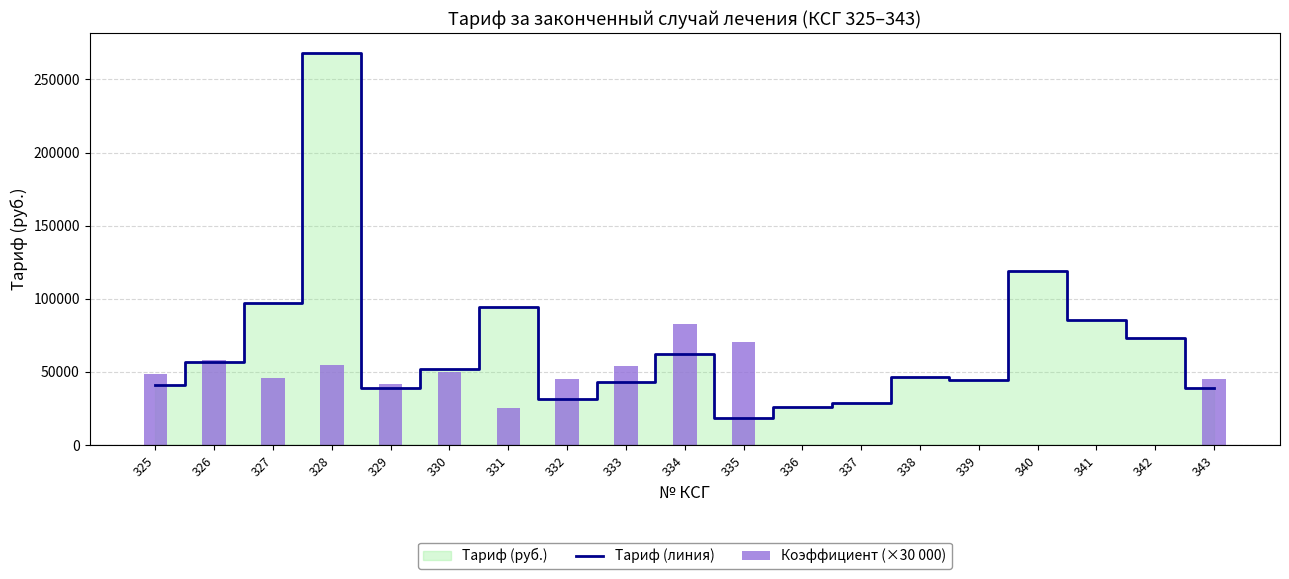

Which series has the largest total across all categories?

Тариф (линия)